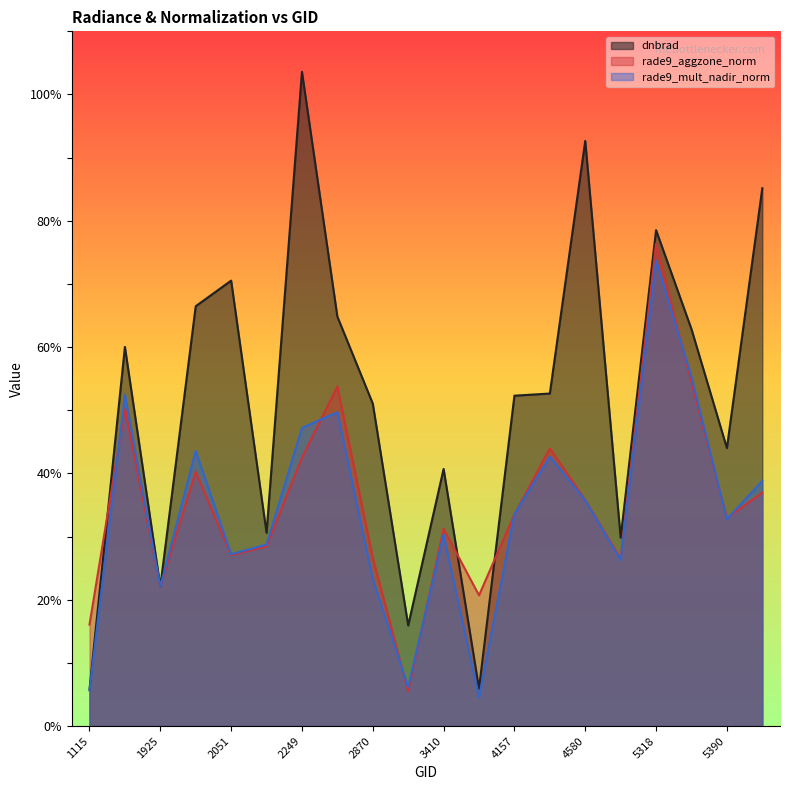

How many intersections are there between dnbrad and rade9_aggzone_norm?

3